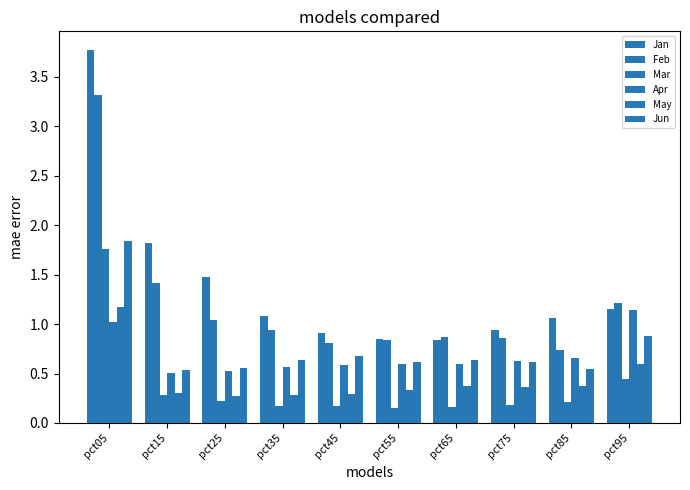

What is the value of the Jan bar at the 2nd from the left?

1.8